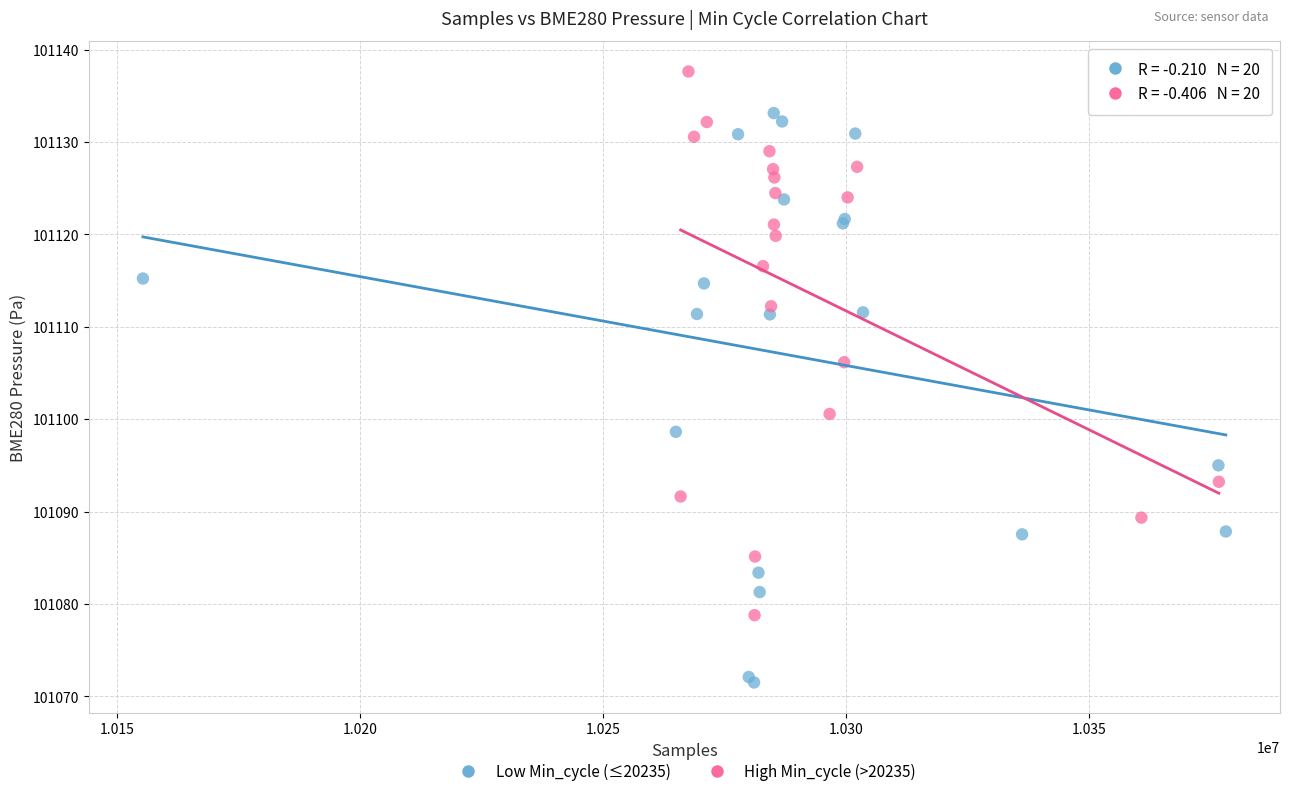

Which series reaches the maximum Y coordinate?

High Min_cycle (>20235)